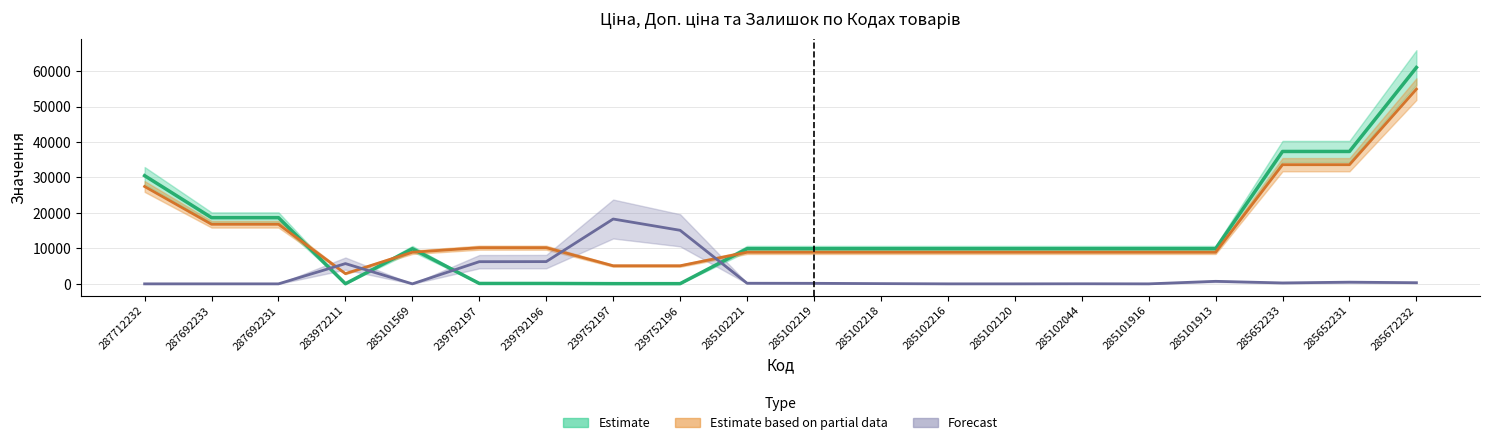

What is the average value of the Залишок series?

2690.9